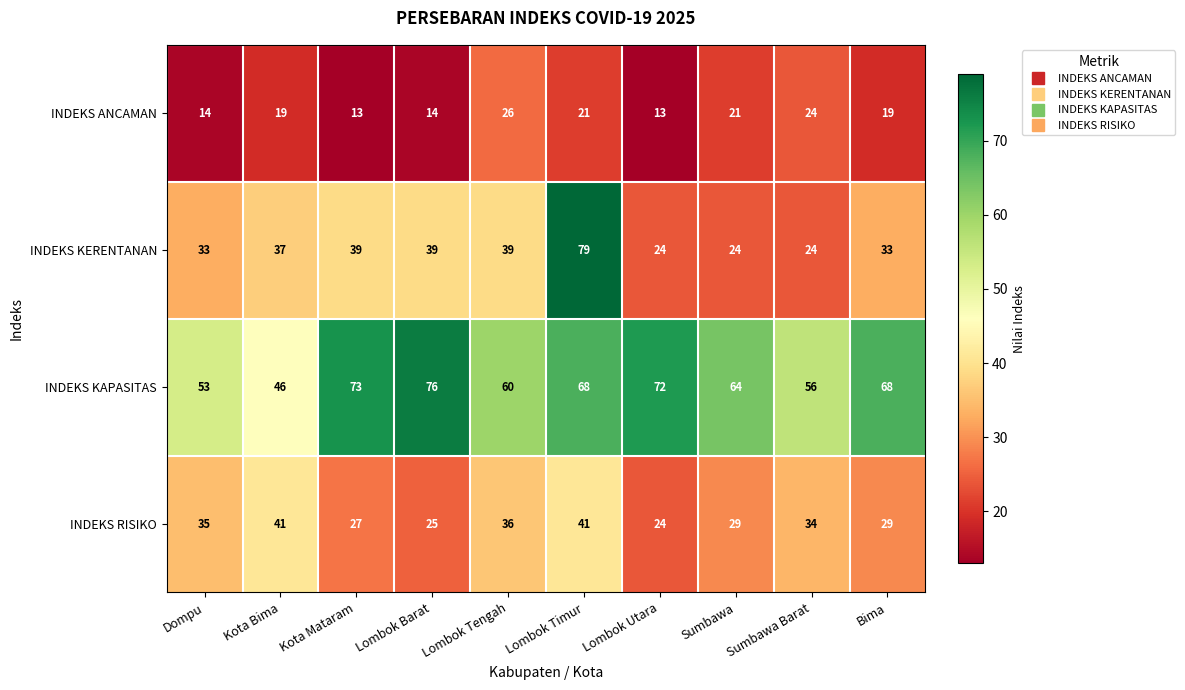

Where is INDEKS KAPASITAS nearest to the value 61?

Lombok Tengah